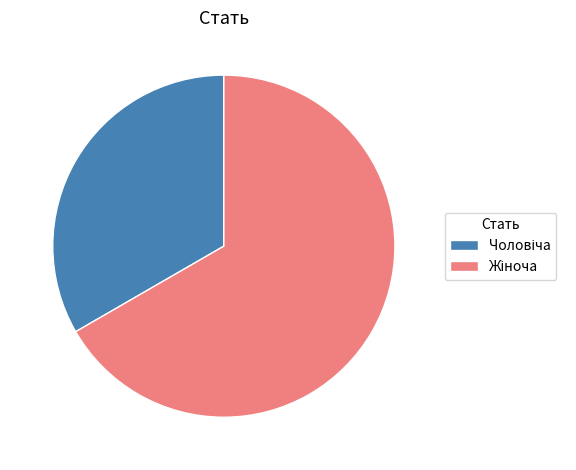

Is there any slice that represents more than half of the pie?

Yes